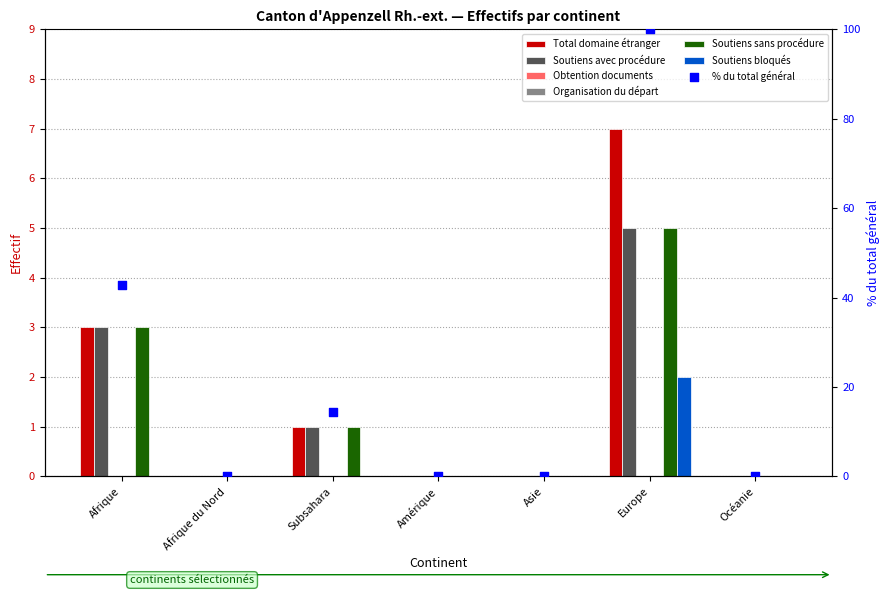

Which series has the largest total across all categories?

Total domaine étranger